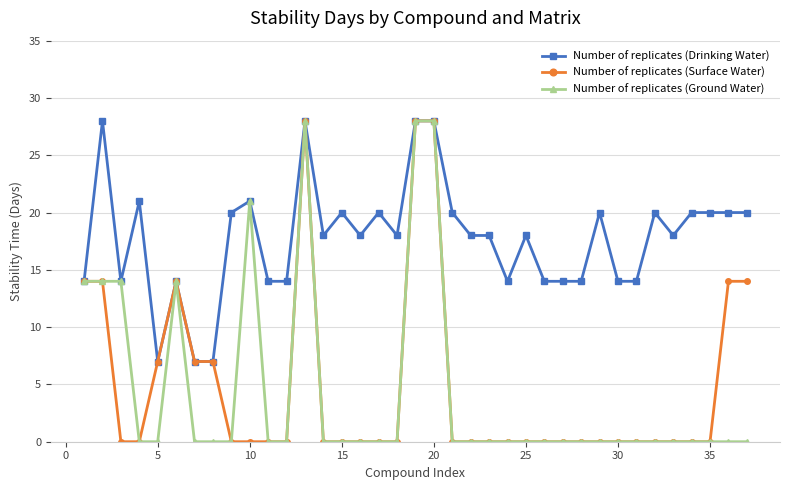

What is the value of the Number of replicates (Drinking Water) point at the 12th from the left?

14